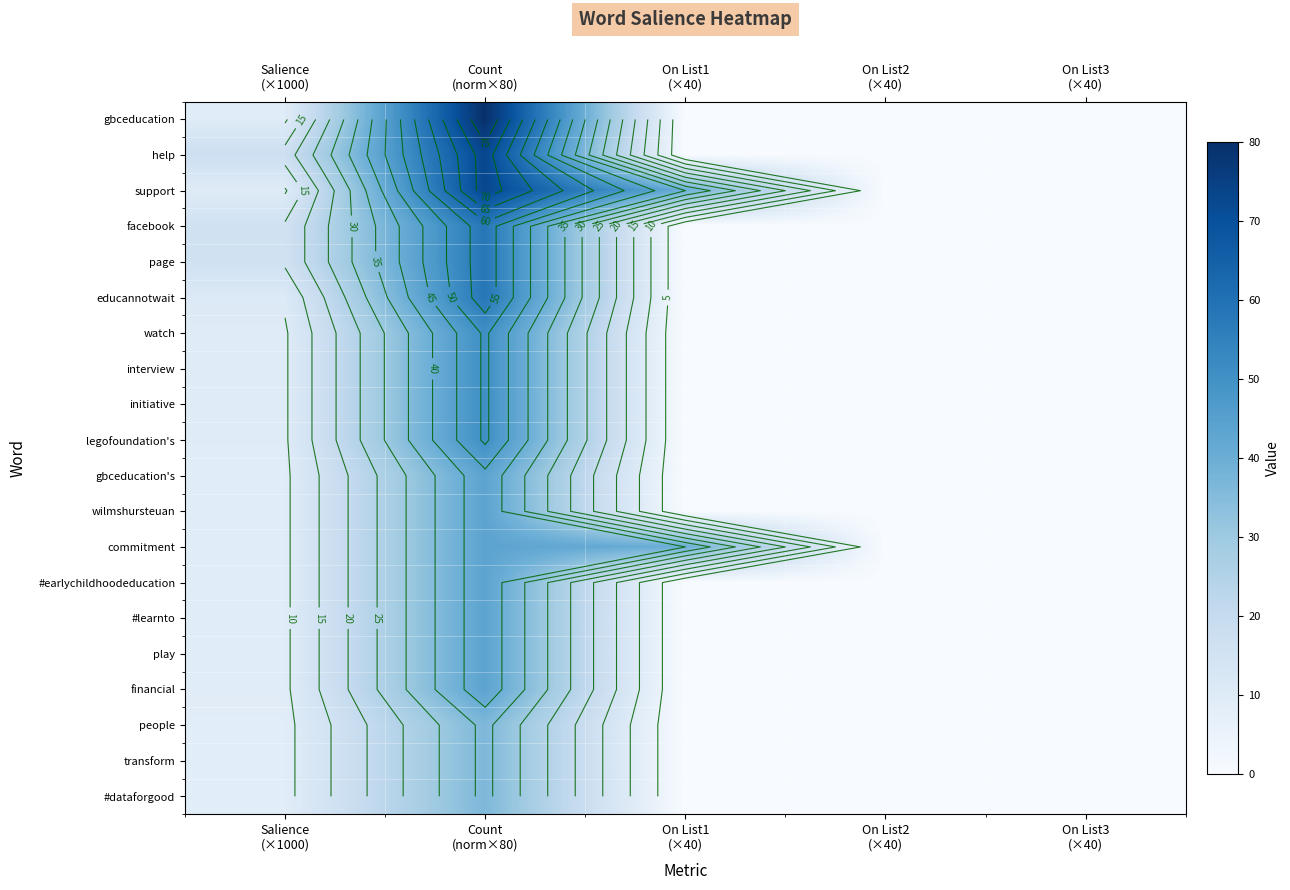

What is the sum of all #earlychildhoodeducation values?

52.8